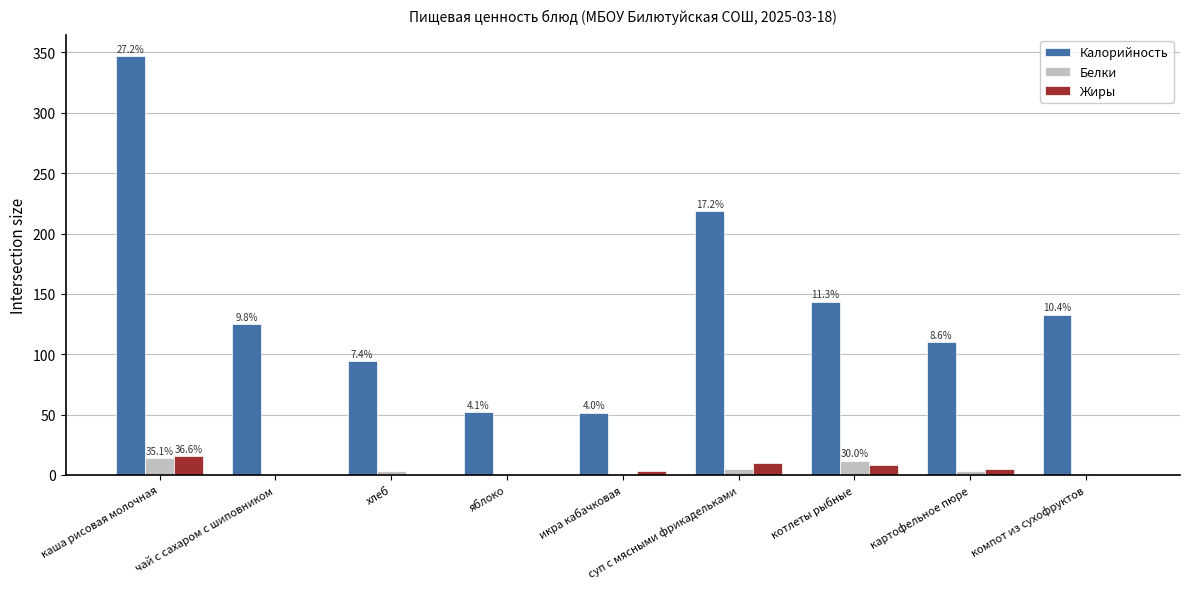

At which category is the sum across all series the highest?

каша рисовая молочная